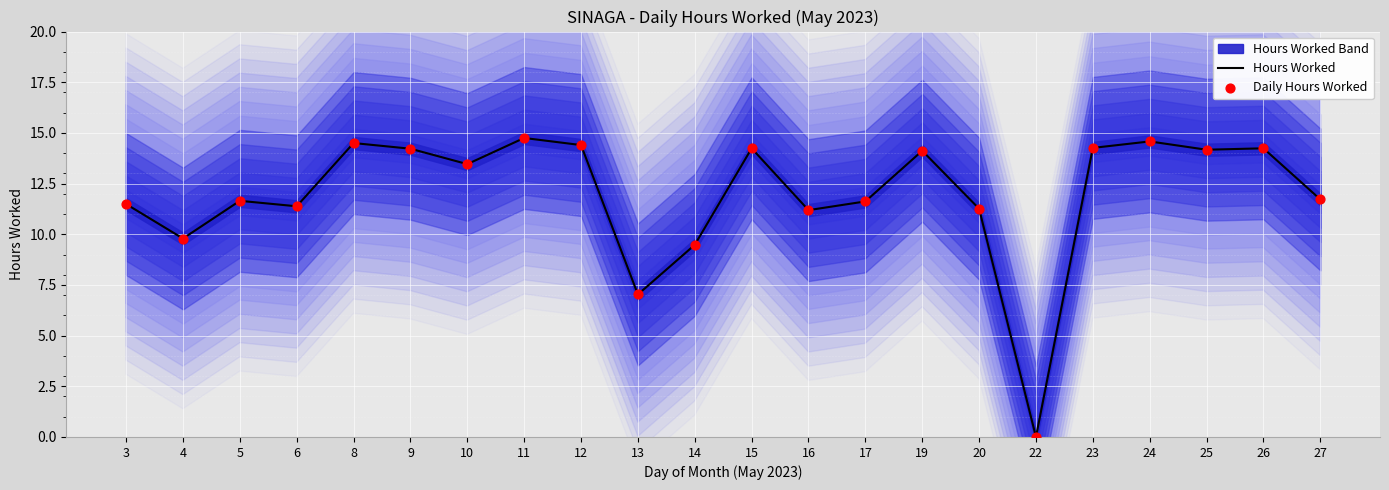

At how many categories does at least one series exceed 14?

10